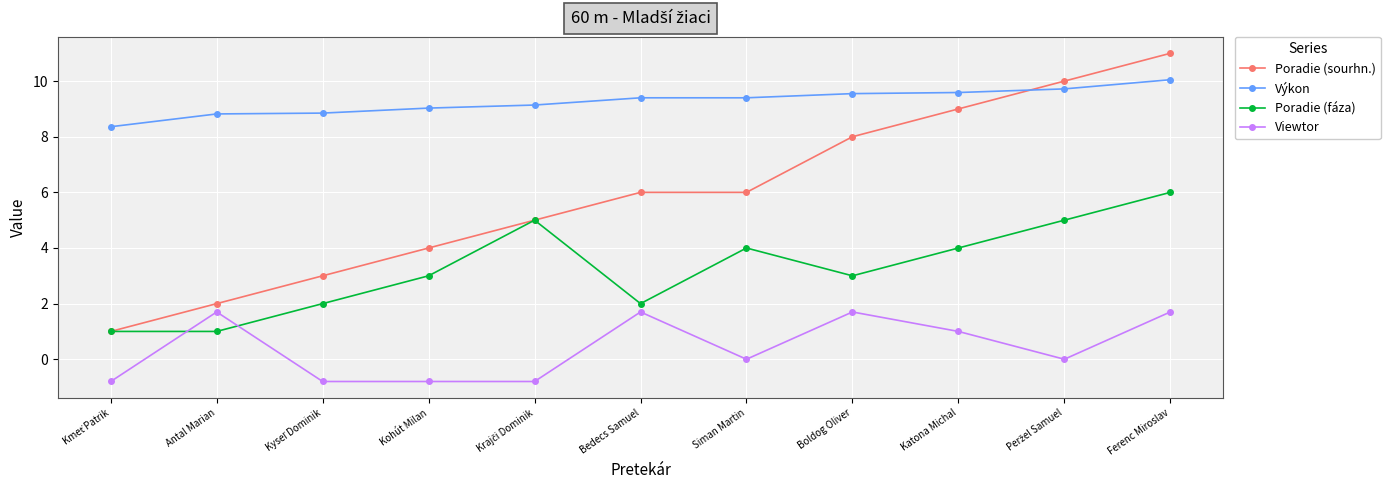

True or false: Poradie (sourhn.) has a value of 11.0 at Ferenc Miroslav.

True